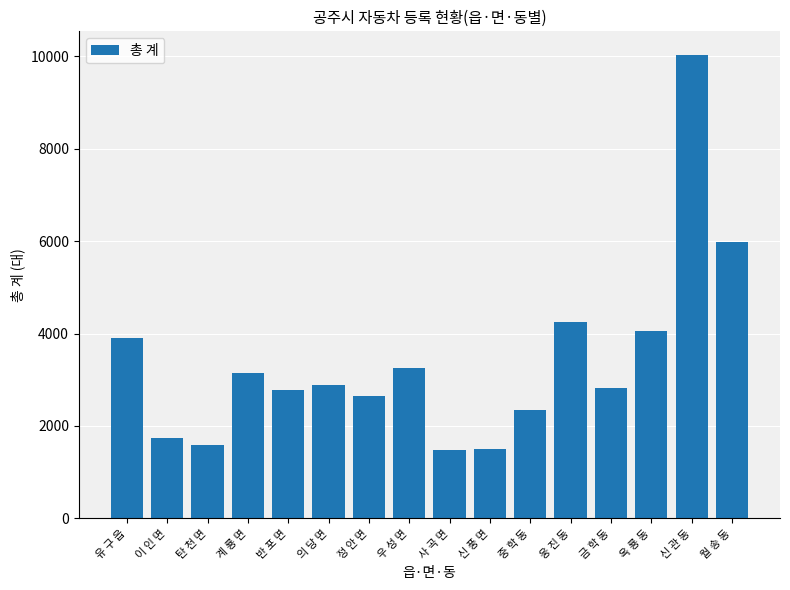

What is the difference between the maximum and minimum values?

8554